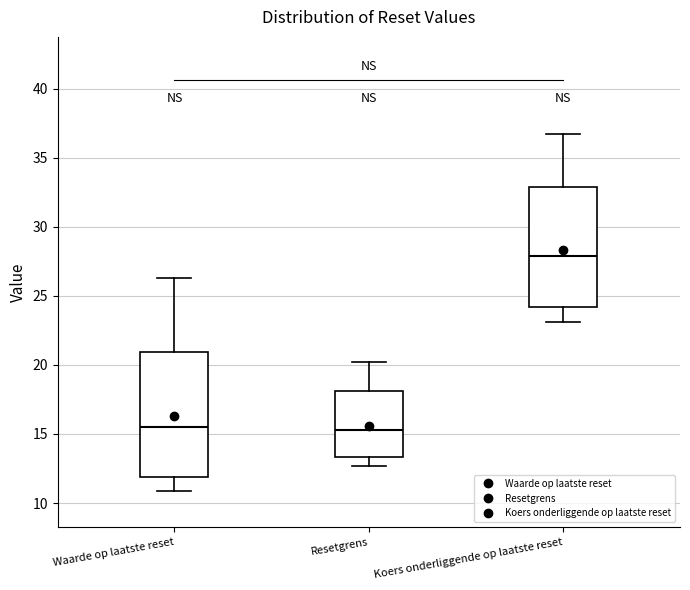

Where is the lower edge of the box for Koers onderliggende op laatste reset on the y-axis? The values are not printed on the chart, so give them approximately, as read against the axis.

24.0